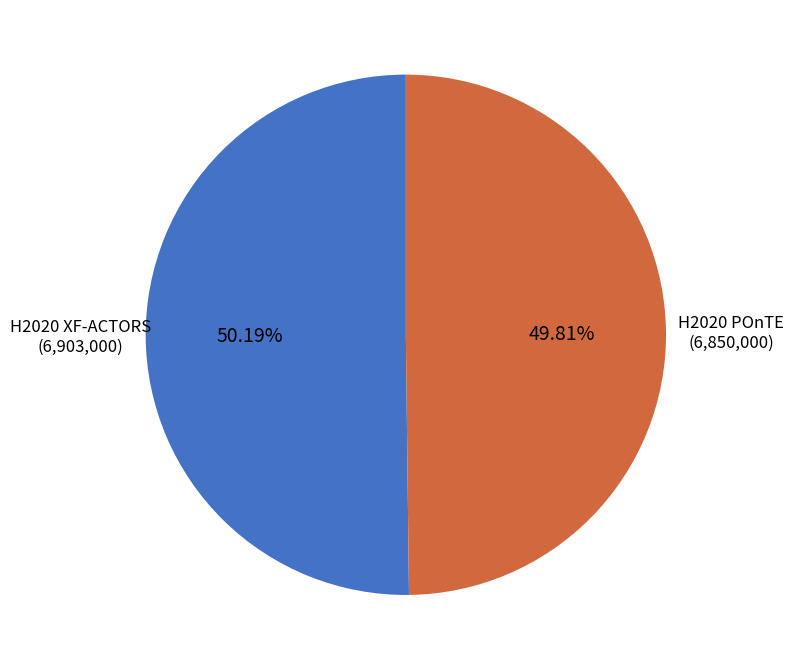

What percentage do H2020 XF-ACTORS and H2020 POnTE together represent?

100.0%